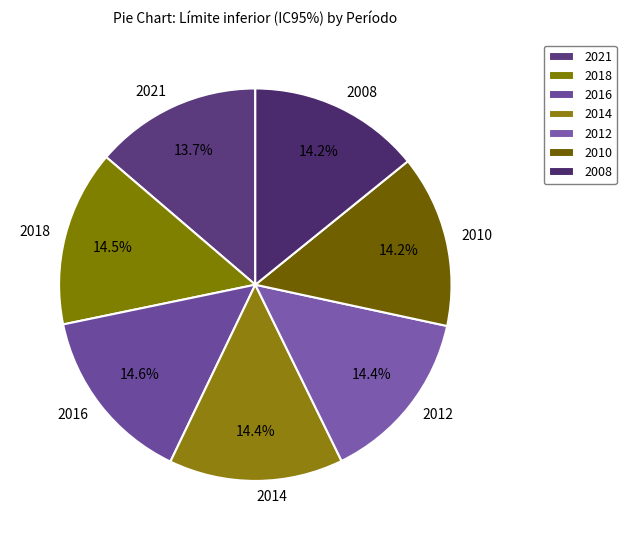

Approximately how many times larger is the value at 2016 compared to 2014?

1.0